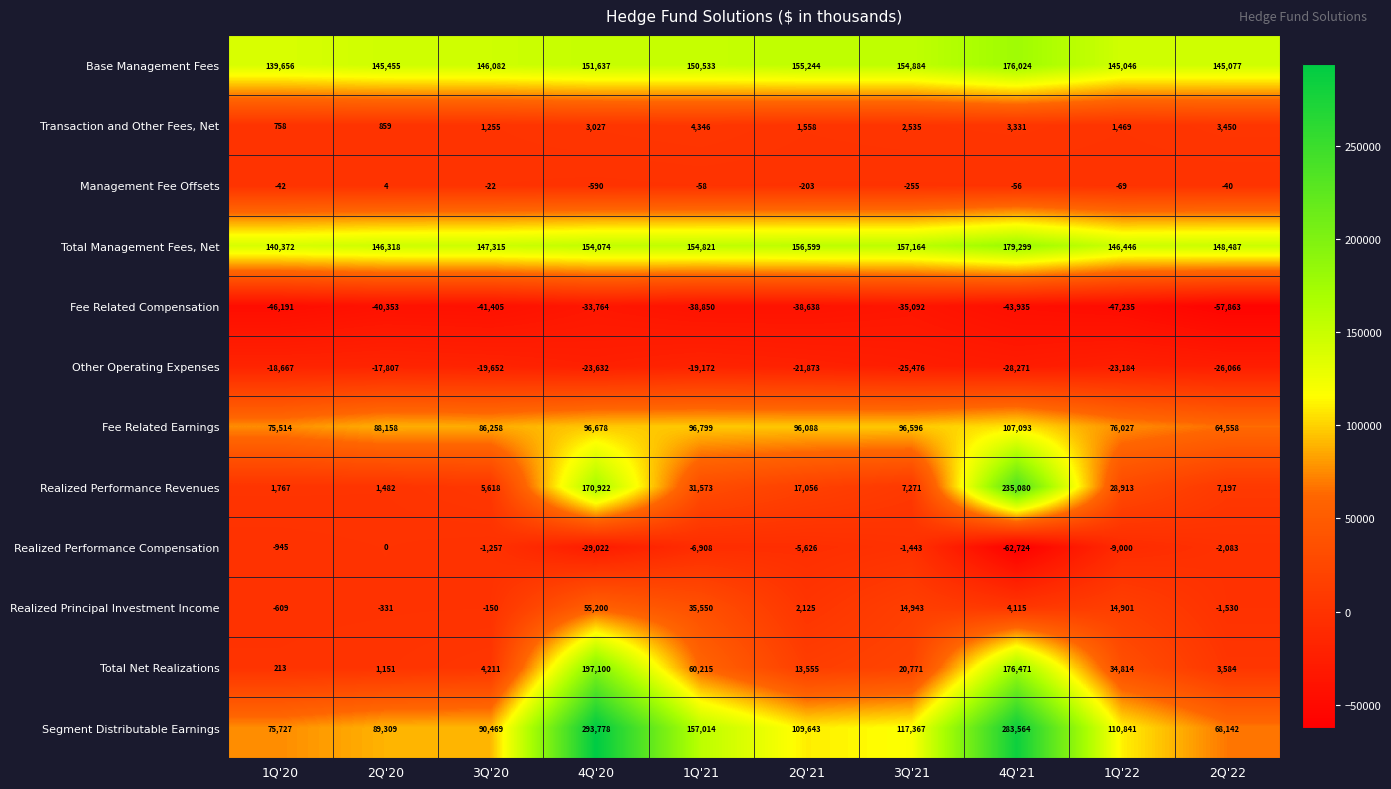

Which series changed the most between 1Q'20 and 1Q'22?

Segment Distributable Earnings